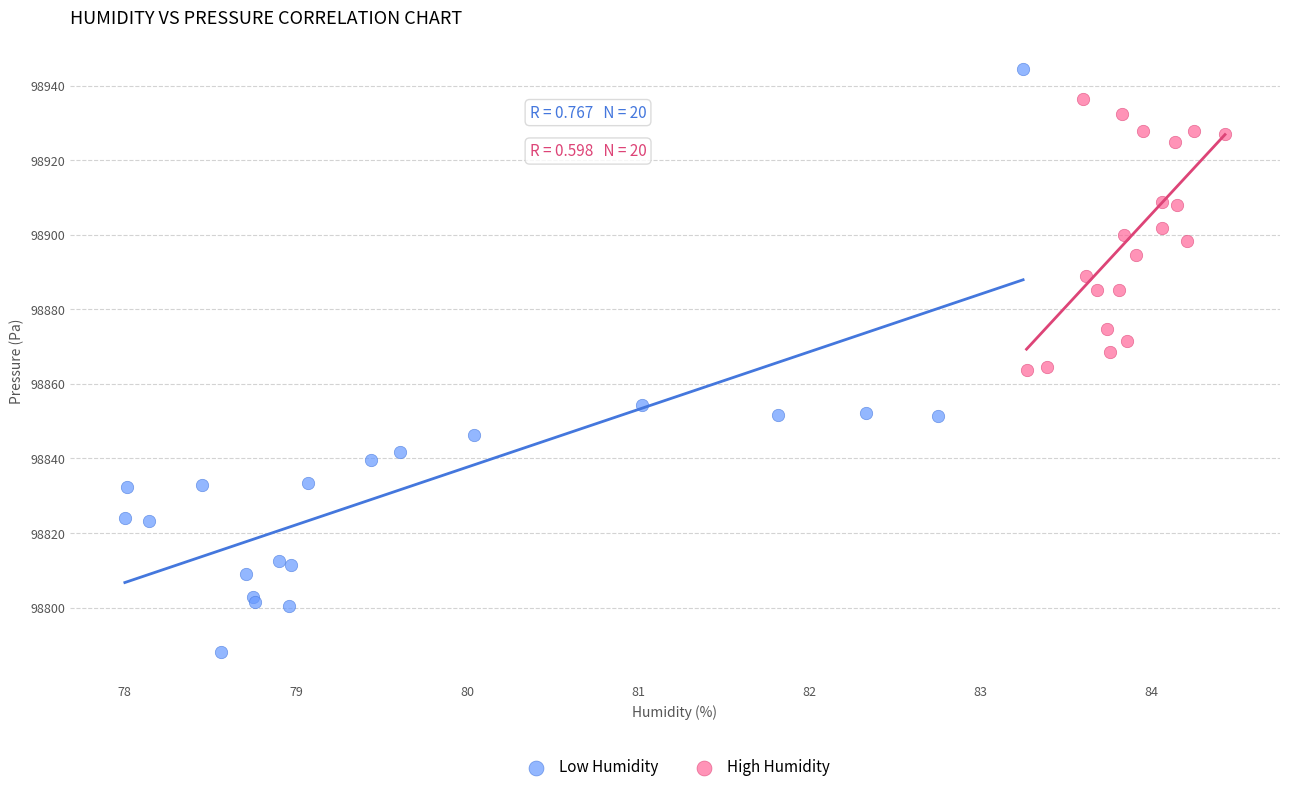

Which series has the widest spread of Y values?

Low Humidity